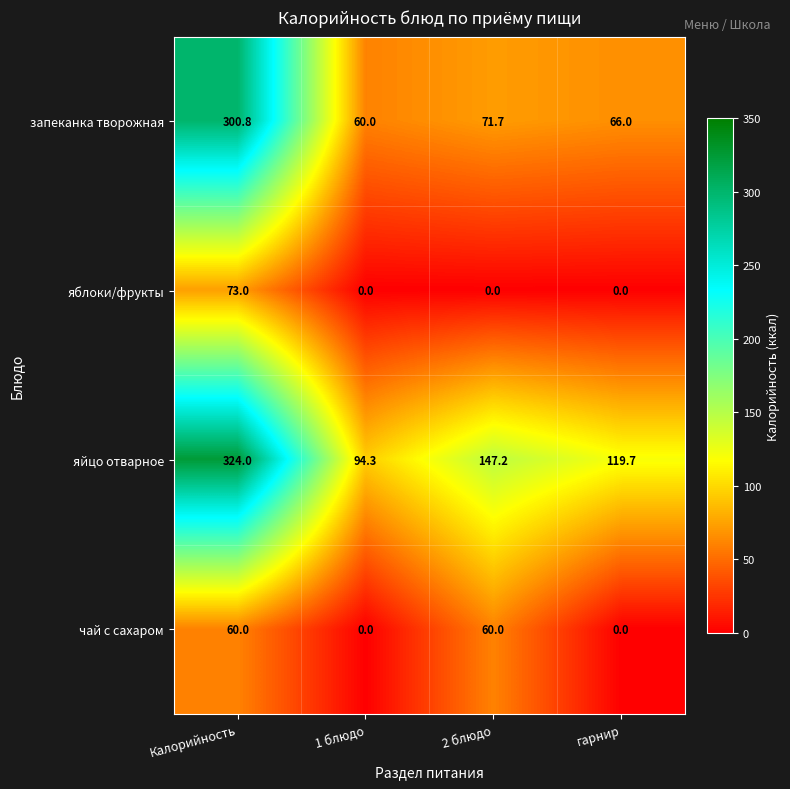

Reading left to right, transcribe all the data shown in this chart.

запеканка творожная: 300.8	60.0	71.7	66.0
яблоки/фрукты: 73.0	0.0	0.0	0.0
яйцо отварное: 324.0	94.3	147.2	119.7
чай с сахаром: 60.0	0.0	60.0	0.0